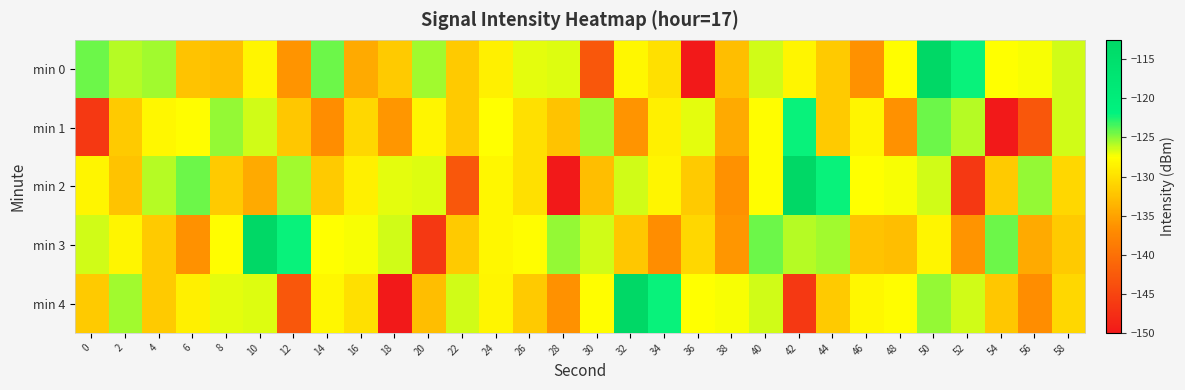

Reading left to right, extract all data points from this chart.

min 0: 0=-124.3	2=-125.9	4=-125.5	6=-132.3	8=-132.8	10=-128.3	12=-136.2	14=-124.2	16=-134.4	18=-131.7	20=-125.5	22=-131.7	24=-128.7	26=-126.9	28=-126.8	30=-142.9	32=-128.2	34=-130.0	36=-150.0	38=-132.8	40=-126.6	42=-128.2	44=-131.8	46=-136.5	48=-127.7	50=-112.5	52=-122.1	54=-127.6	56=-127.4	58=-126.5
min 1: 0=-146.4	2=-131.8	4=-128.2	6=-127.7	8=-125.1	10=-126.5	12=-132.1	14=-136.8	16=-130.7	18=-136.1	20=-128.3	22=-131.7	24=-127.6	26=-130.0	28=-132.3	30=-125.5	32=-136.2	34=-128.7	36=-126.9	38=-134.4	40=-127.7	42=-122.1	44=-131.8	46=-128.2	48=-136.5	50=-124.3	52=-125.9	54=-150.0	56=-142.9	58=-126.6
min 2: 0=-128.3	2=-132.3	4=-125.9	6=-124.3	8=-131.7	10=-134.4	12=-125.5	14=-131.7	16=-128.7	18=-126.9	20=-126.8	22=-142.9	24=-128.2	26=-130.0	28=-150.0	30=-132.8	32=-126.6	34=-128.2	36=-131.8	38=-136.5	40=-127.7	42=-112.5	44=-122.1	46=-127.6	48=-127.4	50=-126.5	52=-146.4	54=-131.8	56=-125.1	58=-130.7
min 3: 0=-126.6	2=-128.2	4=-131.8	6=-136.5	8=-127.7	10=-112.5	12=-122.1	14=-127.6	16=-127.4	18=-126.5	20=-146.4	22=-131.8	24=-128.2	26=-127.7	28=-125.1	30=-126.5	32=-132.1	34=-136.8	36=-130.7	38=-136.1	40=-124.3	42=-125.9	44=-125.5	46=-132.3	48=-132.8	50=-128.3	52=-136.2	54=-124.2	56=-134.4	58=-131.7
min 4: 0=-131.7	2=-125.5	4=-131.7	6=-128.7	8=-126.9	10=-126.8	12=-142.9	14=-128.2	16=-130.0	18=-150.0	20=-132.8	22=-126.6	24=-128.2	26=-131.8	28=-136.5	30=-127.7	32=-112.5	34=-122.1	36=-127.6	38=-127.4	40=-126.5	42=-146.4	44=-131.8	46=-128.2	48=-127.7	50=-125.1	52=-126.5	54=-132.1	56=-136.8	58=-130.7